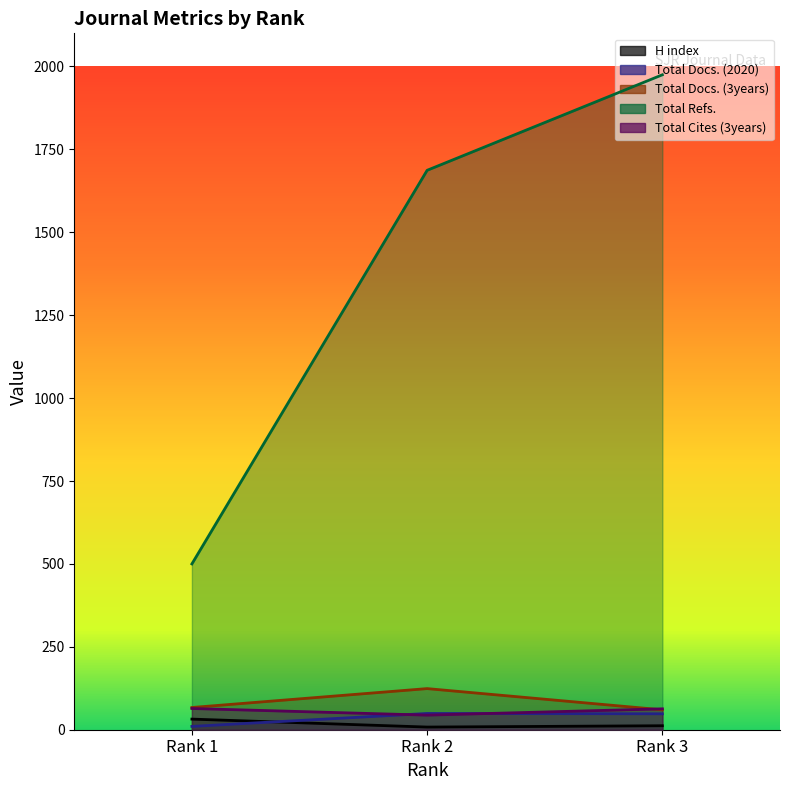

What is the difference between the maximum and minimum values in the Total Docs. (2020) series?

39